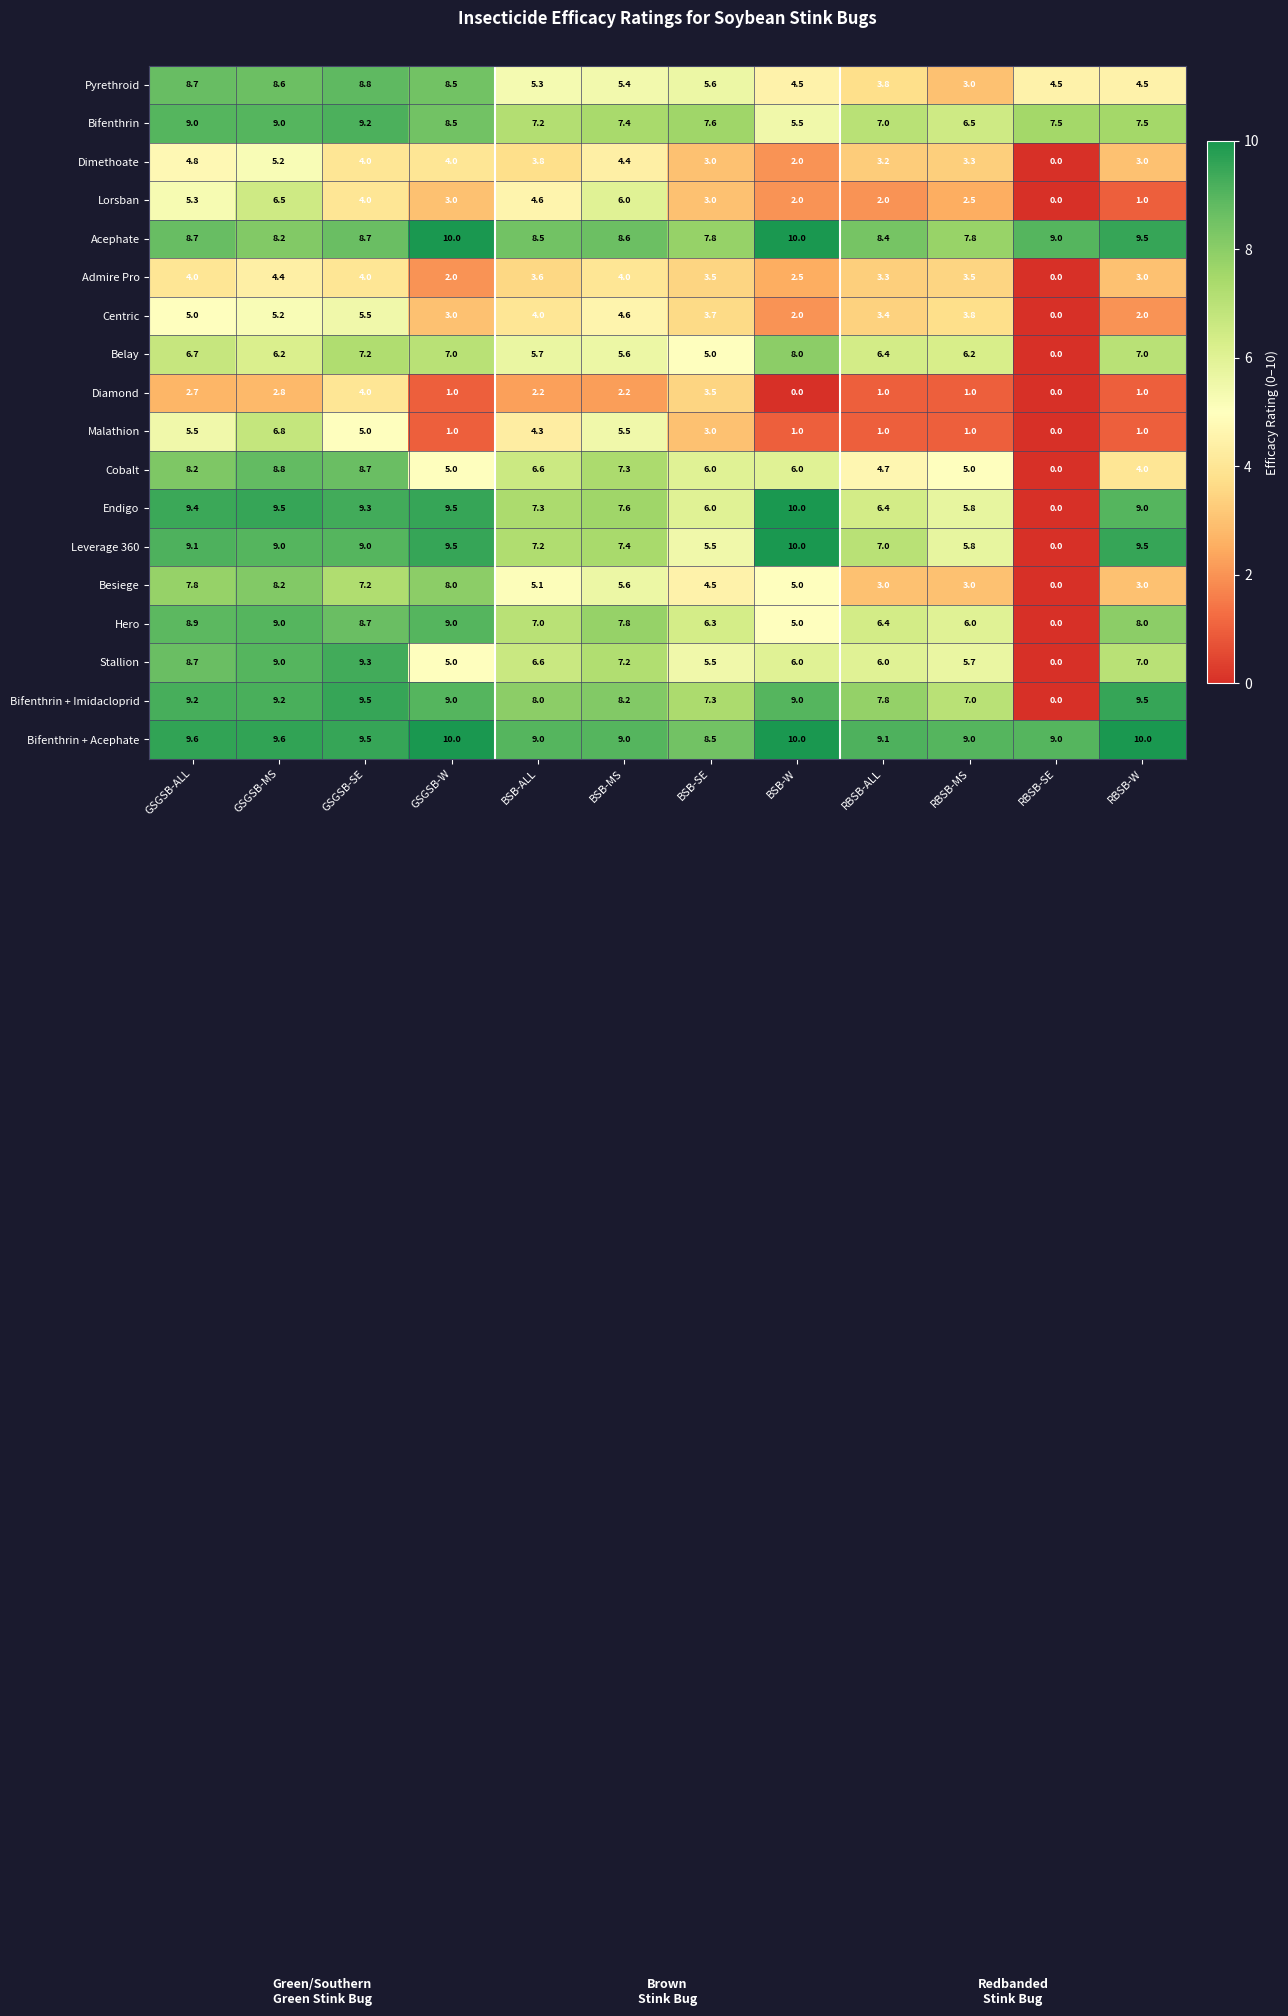

Where is Malathion nearest to the value 3?

BSB-SE